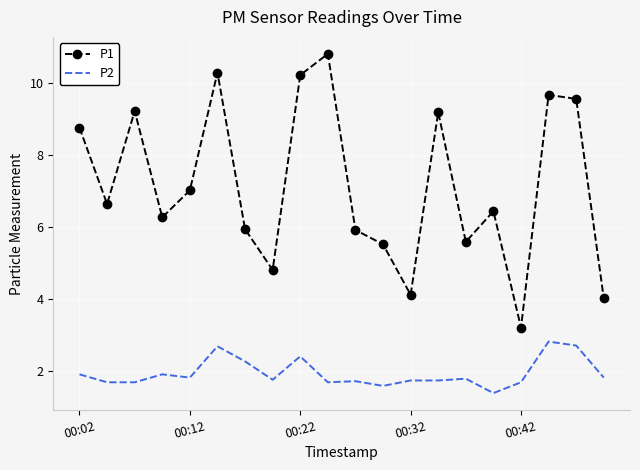

What are all the series names shown in the legend?

P1, P2